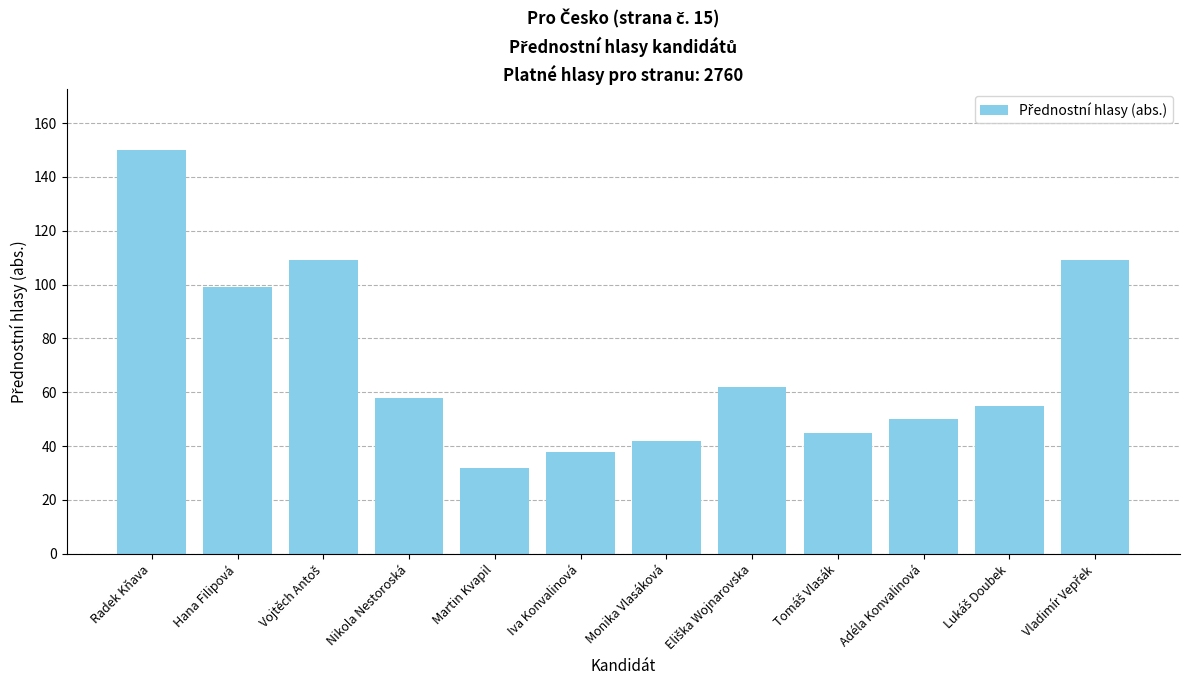

Approximately how many times larger is the value at Monika Vlasáková compared to Martin Kvapil?

1.3